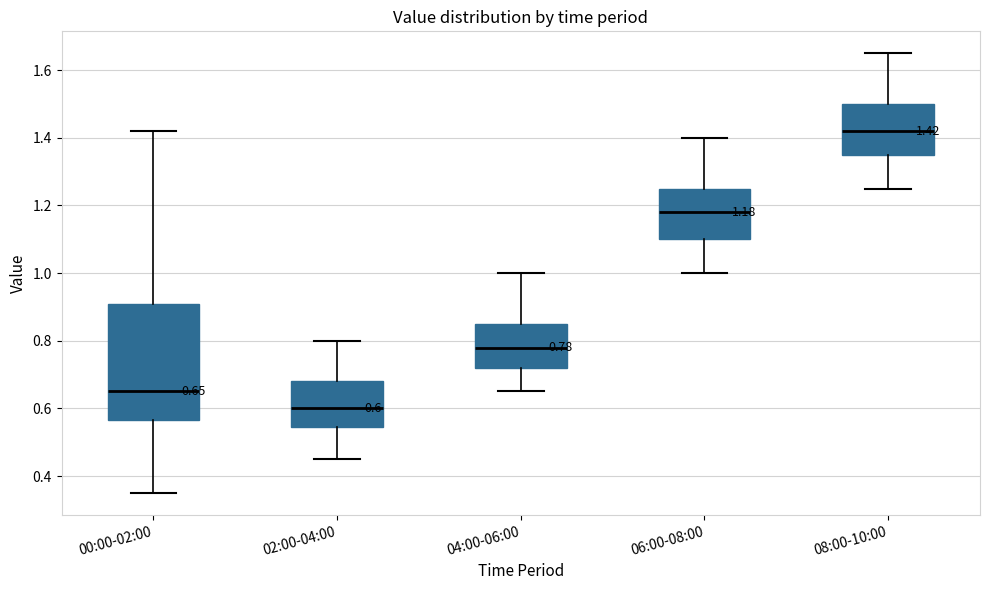

Which box has the lowest median line?

02:00-04:00